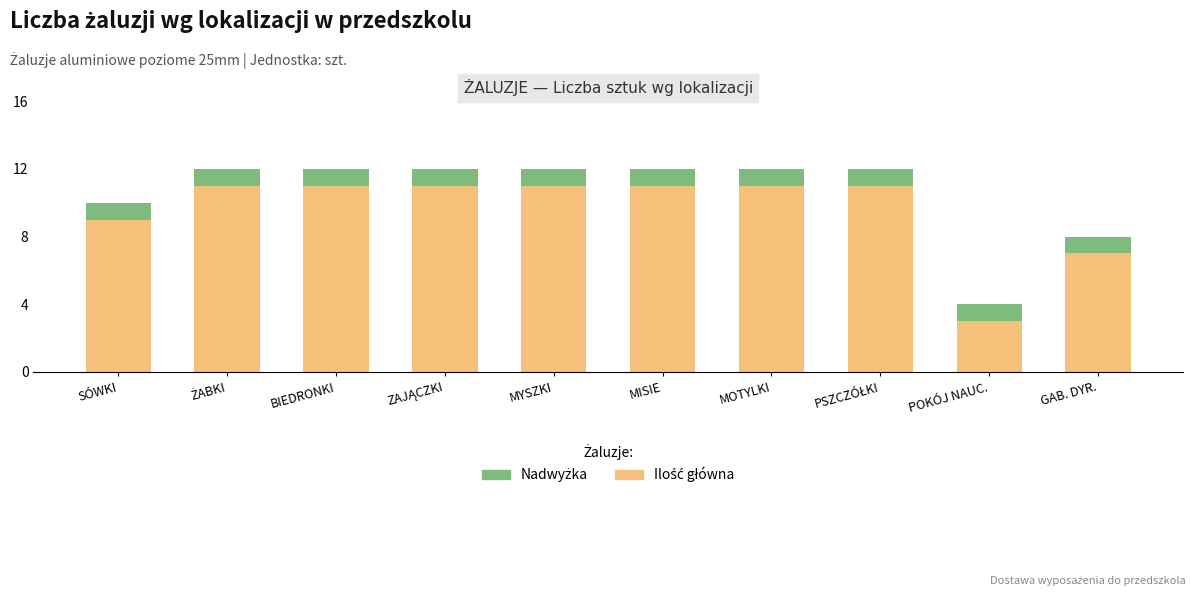

What is the total value across all series at MOTYLKI?

12